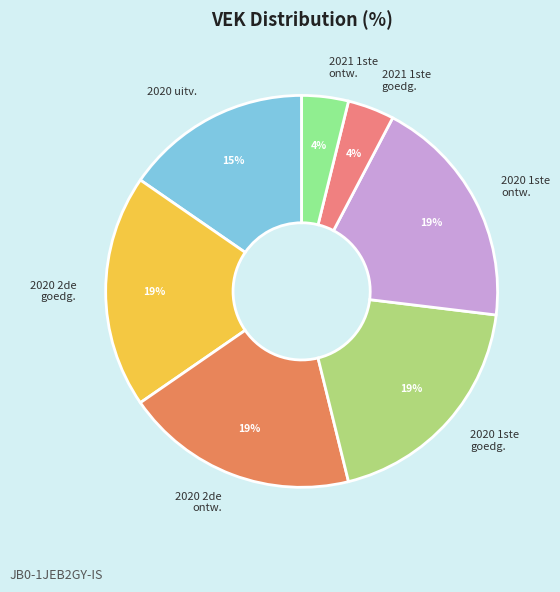

Is 2020 2de ontw. the majority of the pie?

No